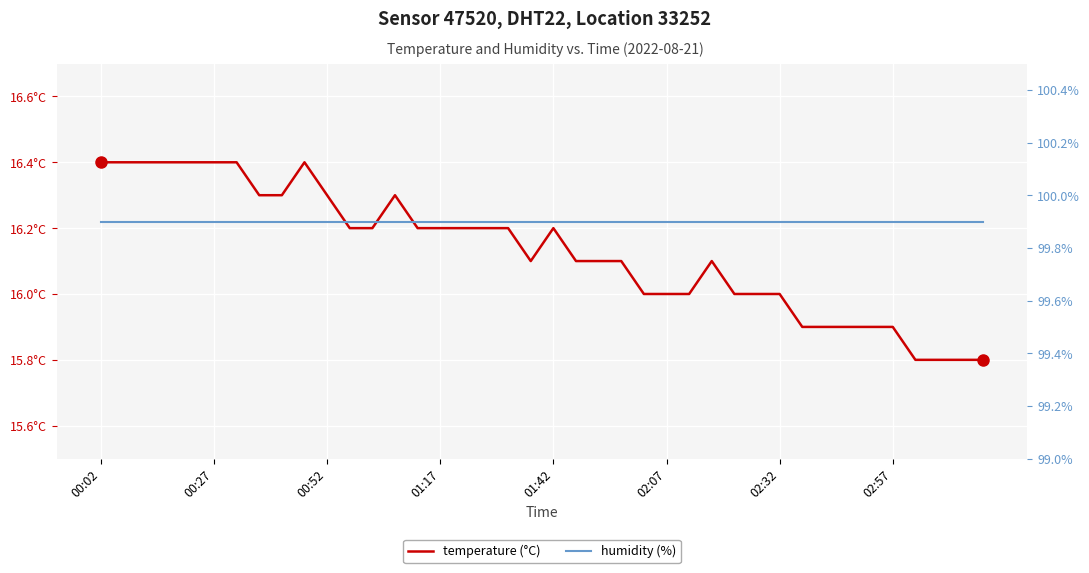

True or false: humidity (%) has more than 2 interior local peaks.

False